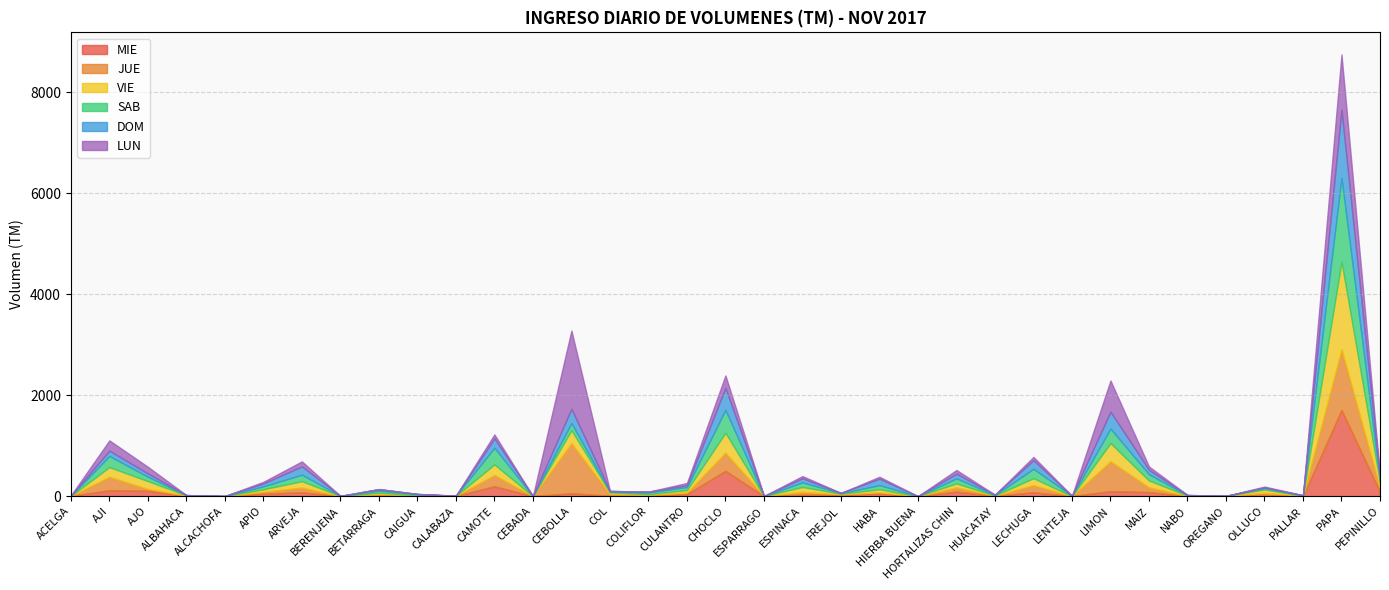

Is the value of LUN at HUACATAY greater than the value of VIE at APIO?

No